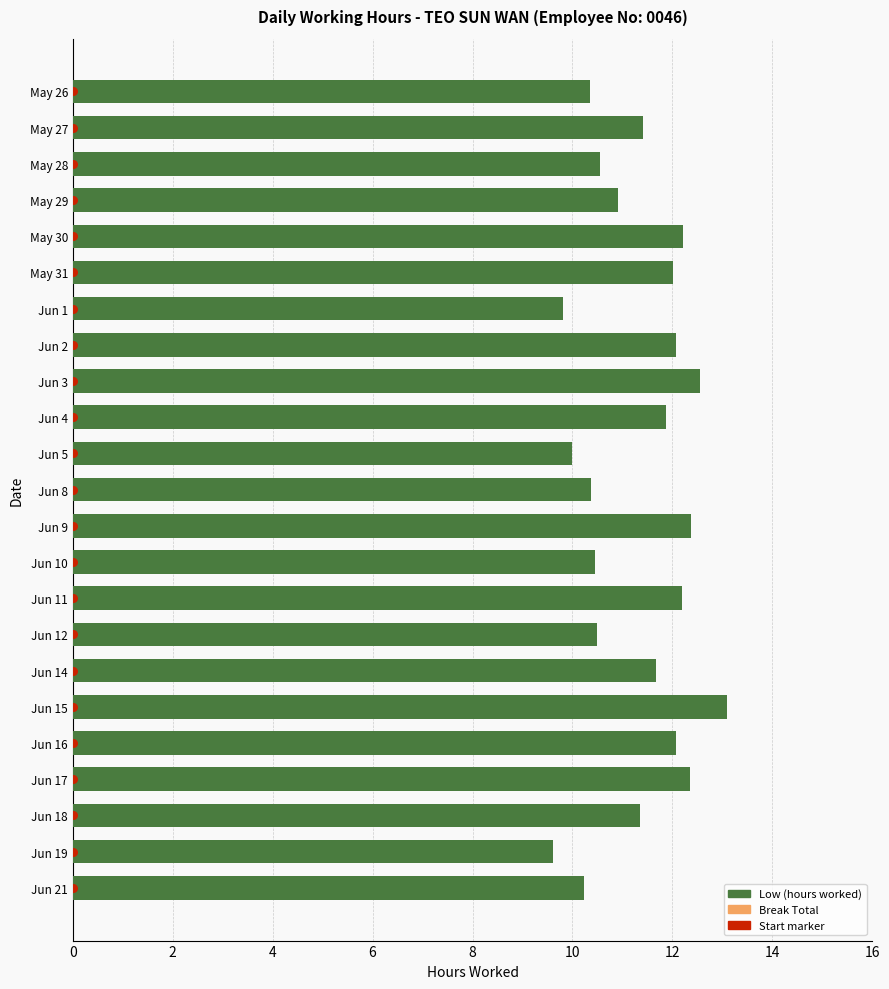

What are all the series names shown in the legend?

Low (hours worked), Break Total, Start marker